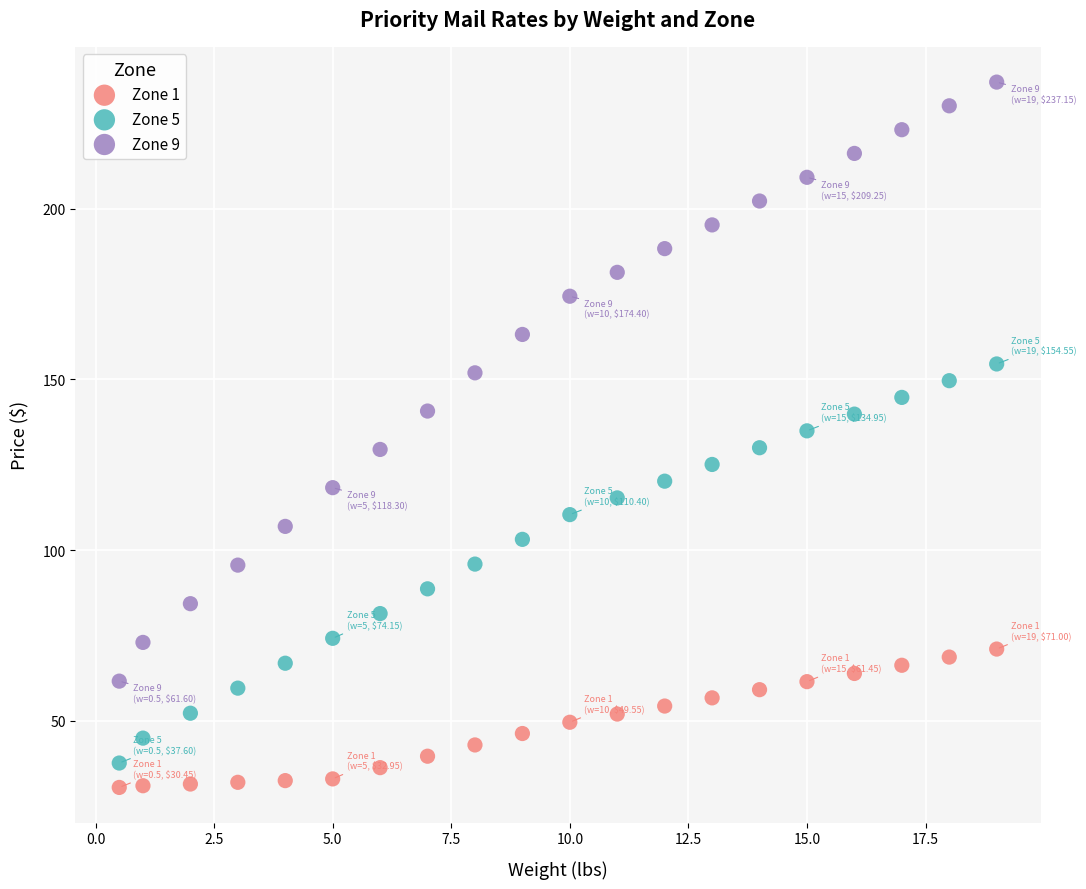

Which series contains the lowest Y value?

Zone 1